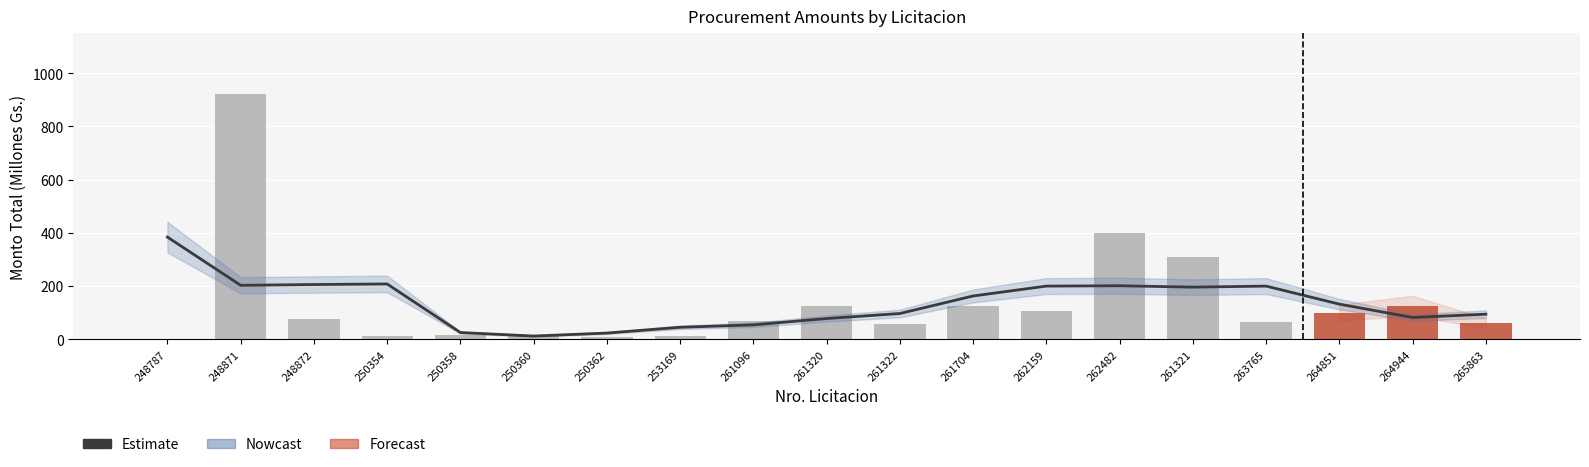

Which series has the largest total across all categories?

Estimate